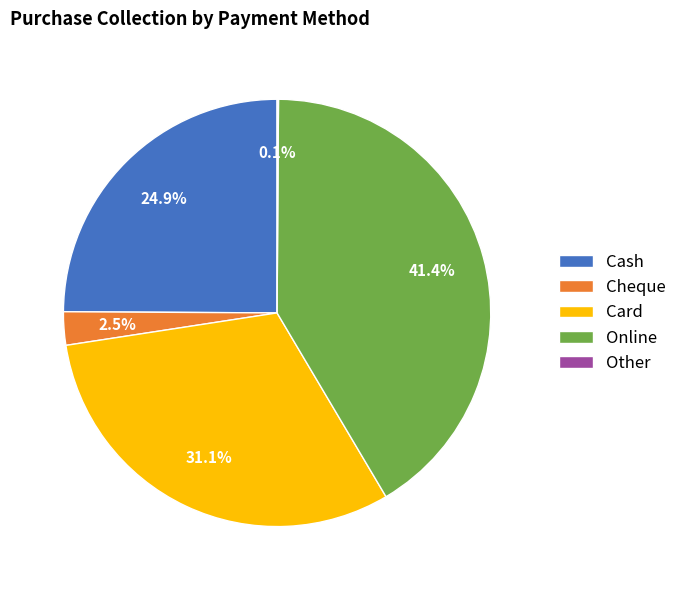

Between Cheque and Card, which is larger?

Card